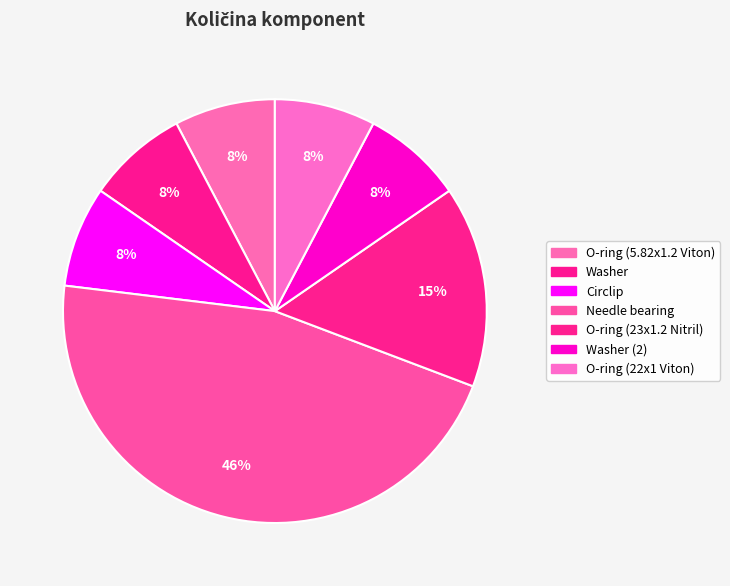

Is it true that O-ring (23x1.2 Nitril) is 28% of the pie?

False